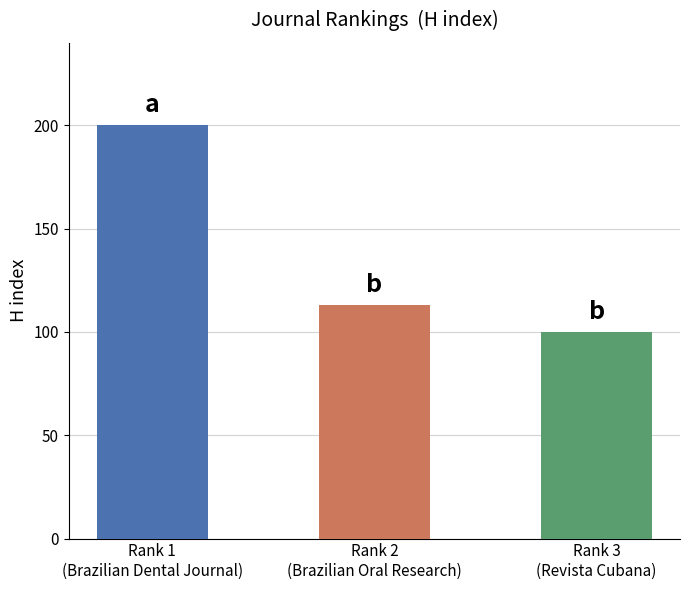

Is it true that the value at Rank 1
(Brazilian Dental Journal) is 200?

True